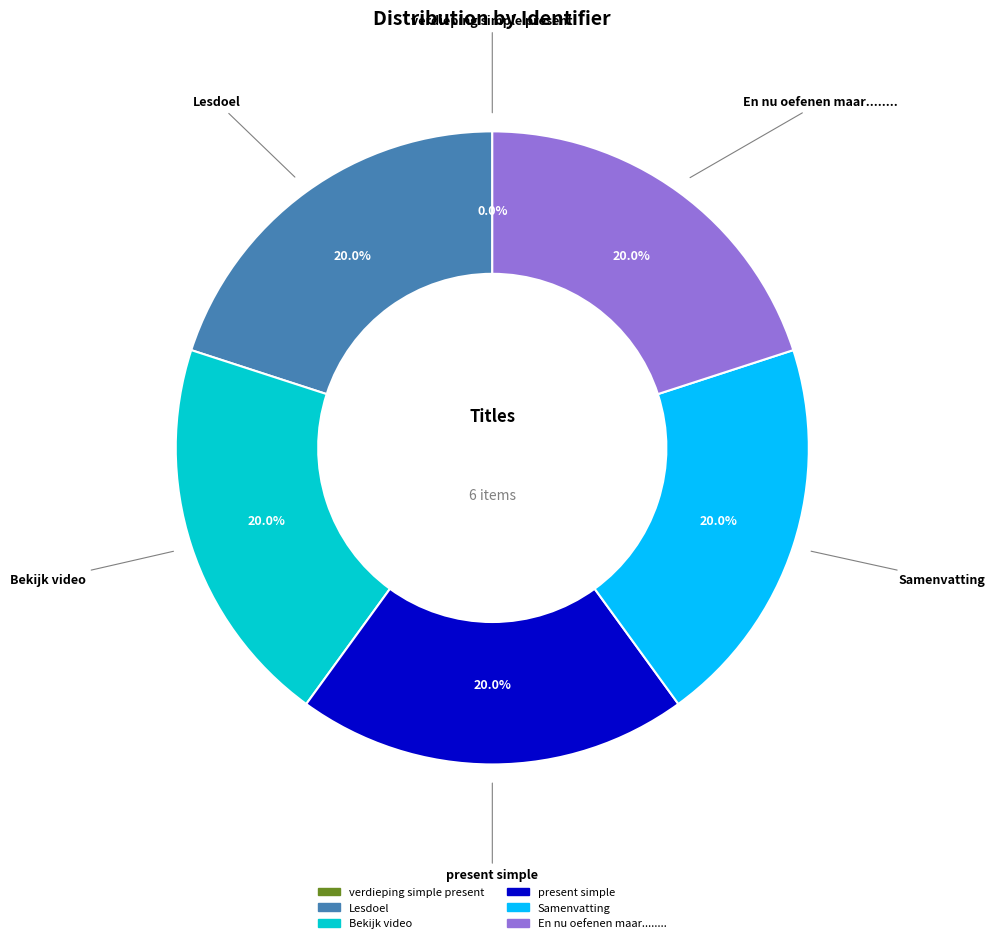

To the nearest percent, what portion does En nu oefenen maar........ represent?

20%